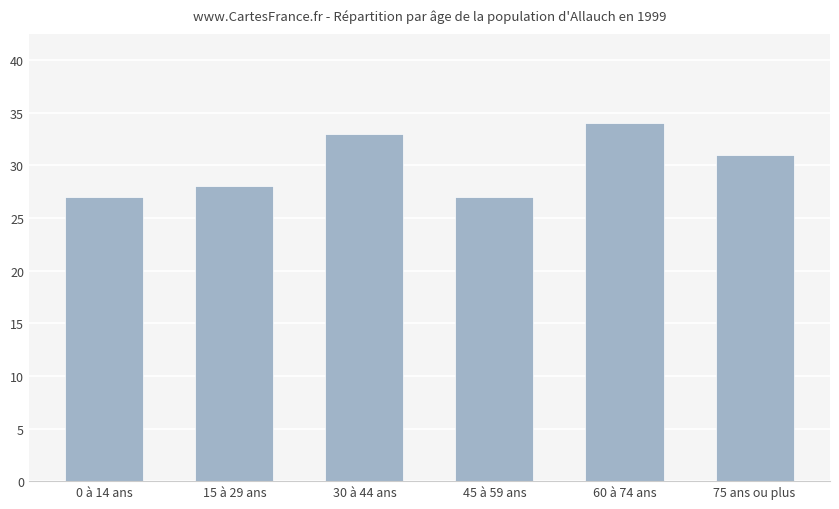

How many data points are less than 31?

3